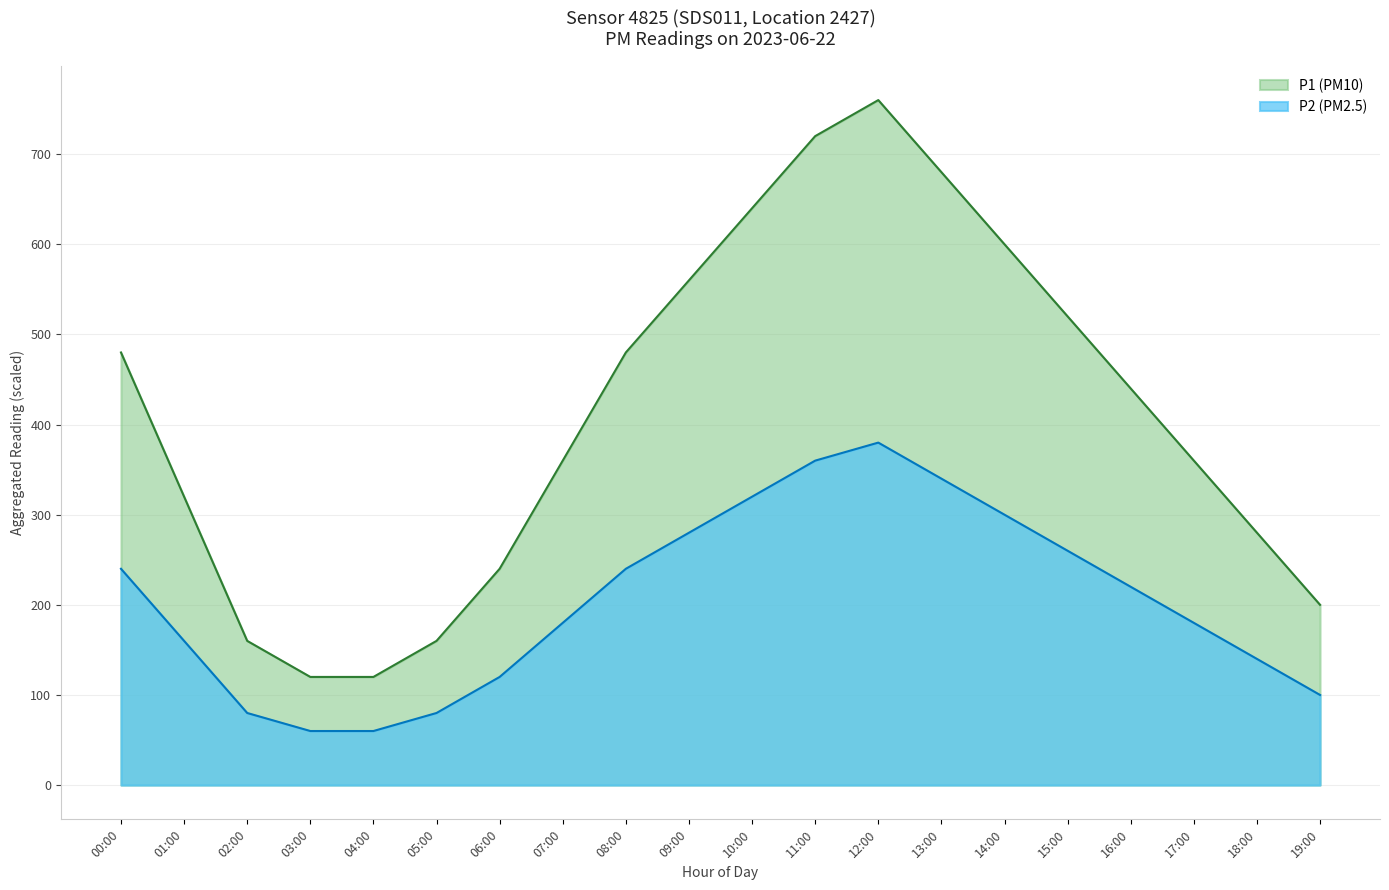

Which series has the largest total across all categories?

P1 (PM10)